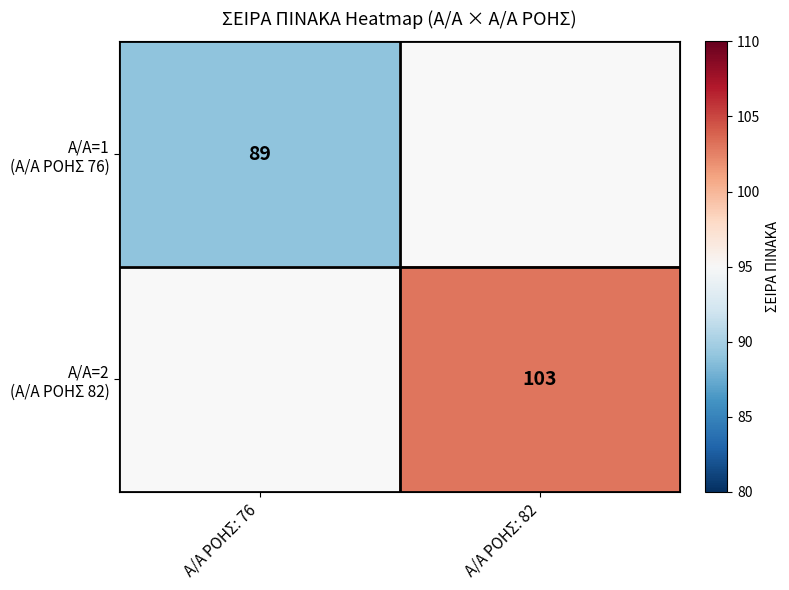

Is the value of Α/Α=2 (Α/Α ΡΟΗΣ 82) at Α/Α ΡΟΗΣ: 82 greater than the value of Α/Α=1 (Α/Α ΡΟΗΣ 76) at Α/Α ΡΟΗΣ: 82?

No